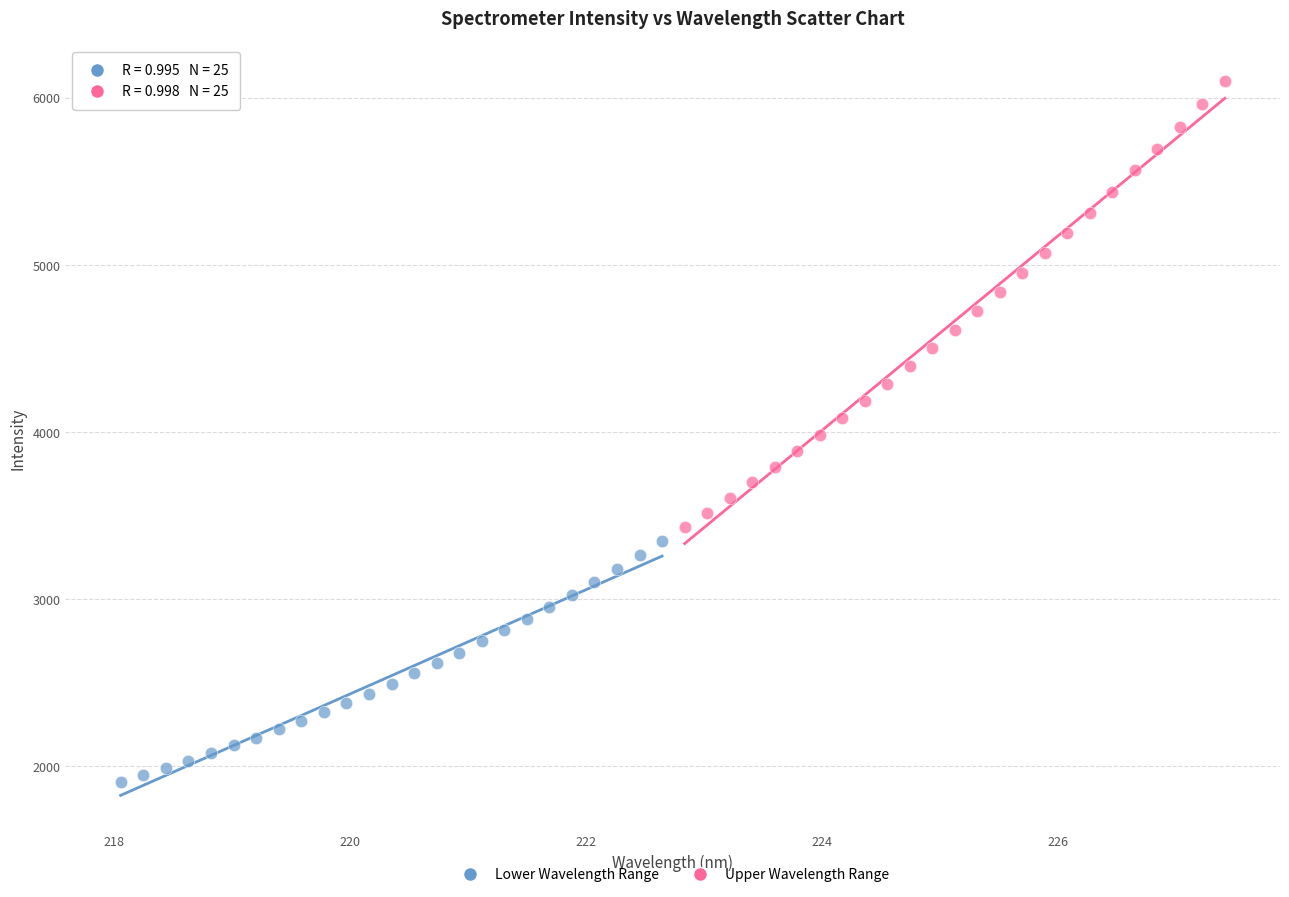

Which series contains the lowest Y value?

Lower Wavelength Range